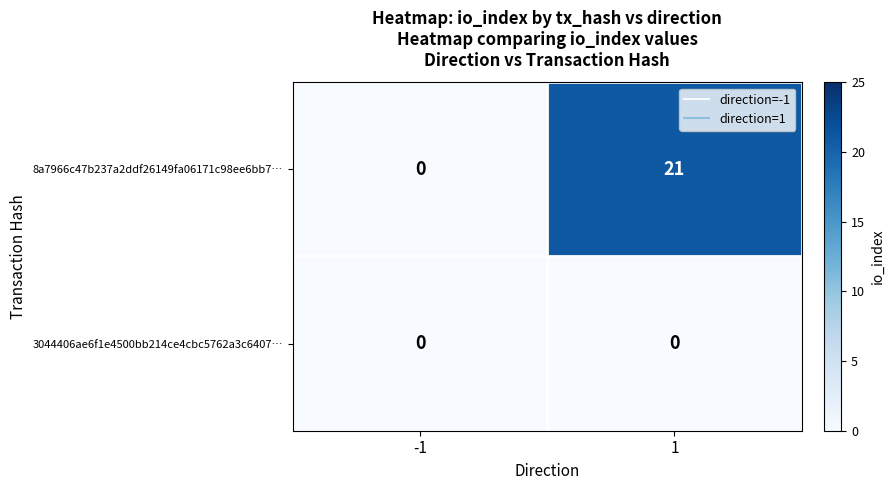

Which series has the largest total across all categories?

8a7966c47b237a2ddf26149fa06171c98ee6bb7…